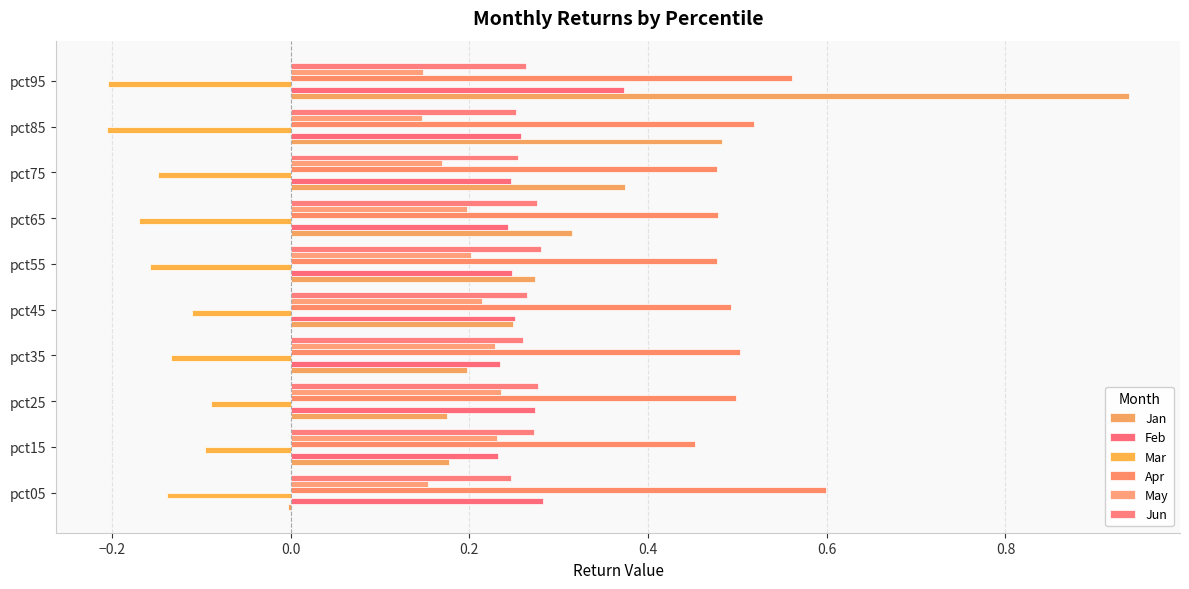

Count the number of categories in the chart.

10